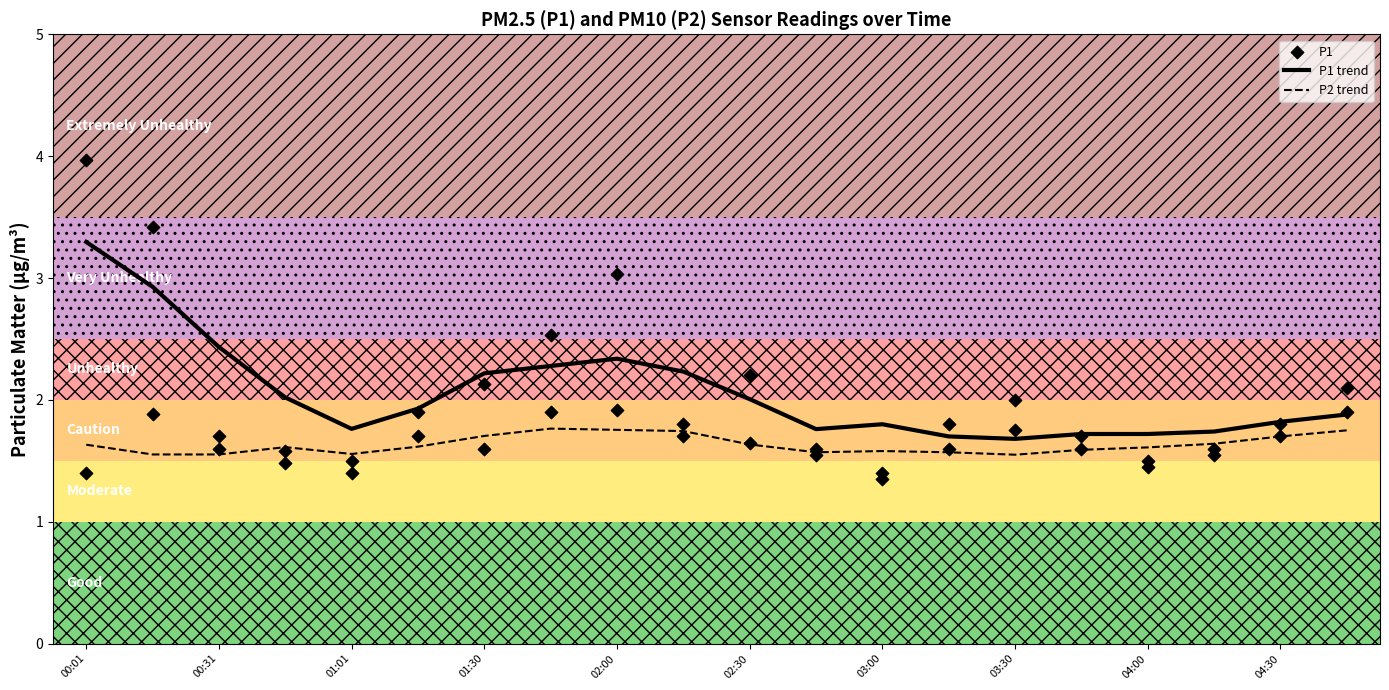

Which series contains the lowest Y value?

P1